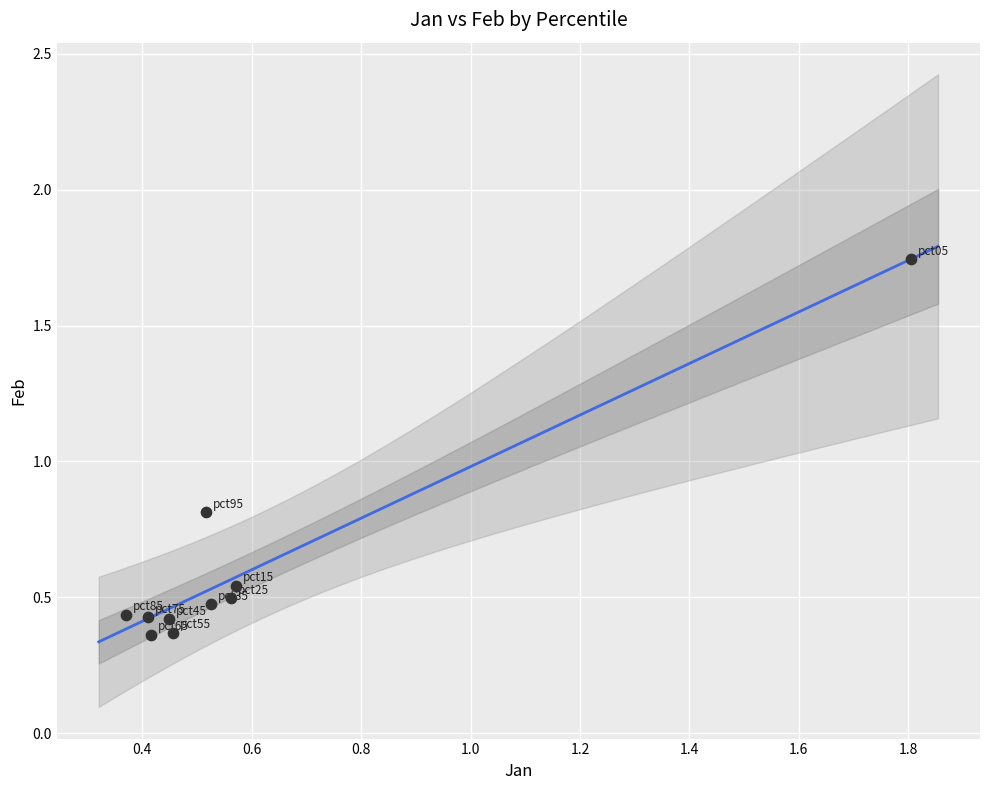

What Y value in the scatter plot is closest to 1?

0.8